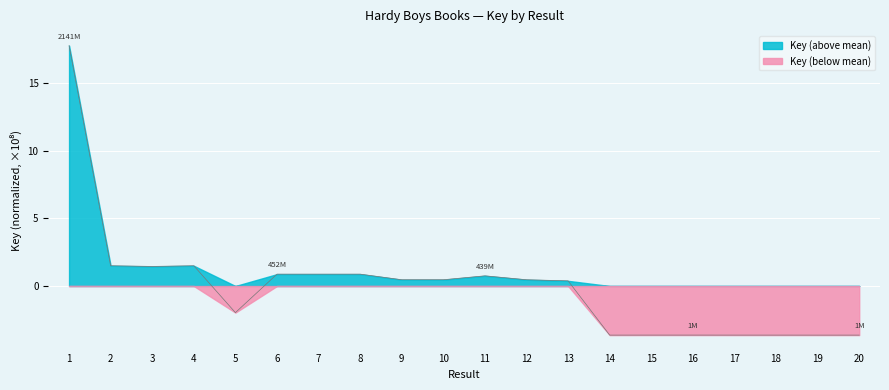

Where is the first local maximum?

4